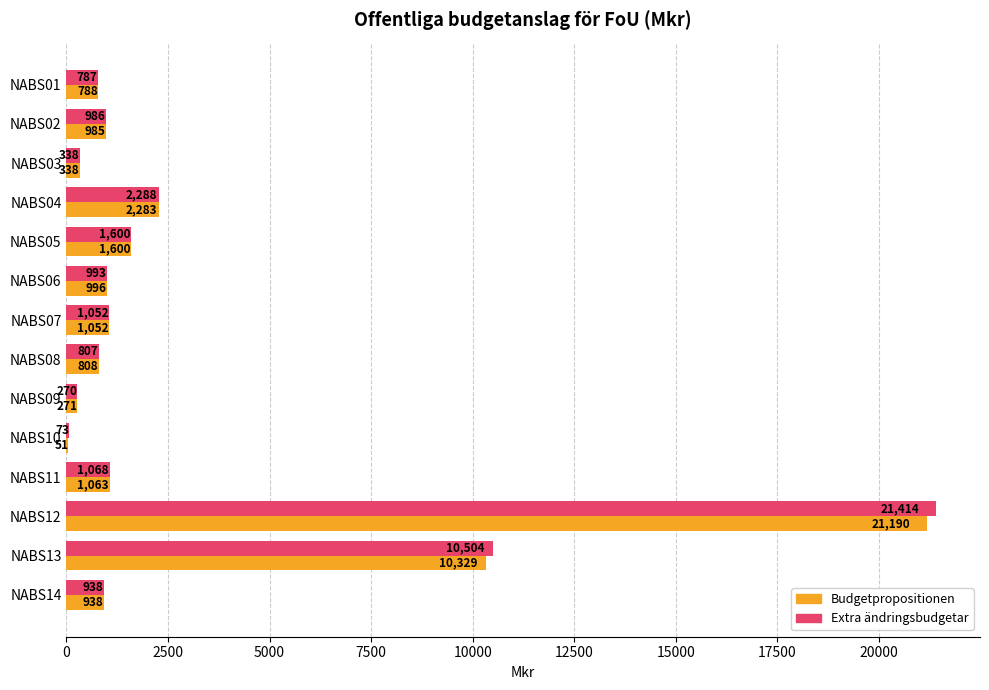

What is the approximate value of Budgetpropositionen at NABS06?

996